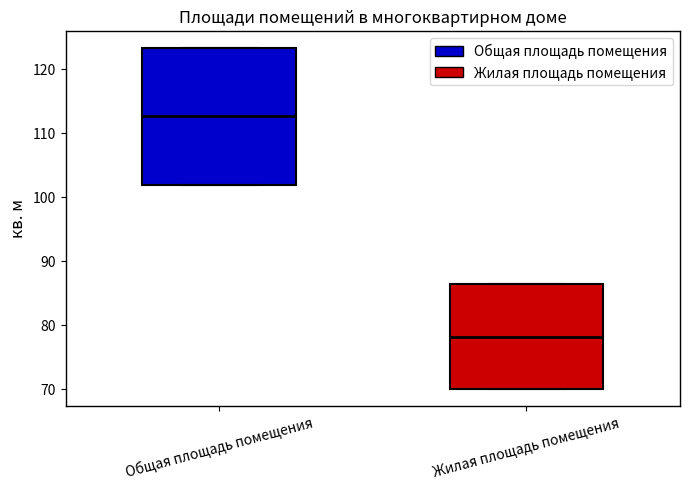

Reading left to right, transcribe this box plot: for each box, give where its median line is, the range the box spans, and where its two whiskers end, as read against the y-axis. The values are not printed on the chart, so give them approximately, as read against the axis.

Общая площадь помещения: median 113, box 102 to 123, whiskers 102 to 123
Жилая площадь помещения: median 78, box 70 to 86, whiskers 70 to 86